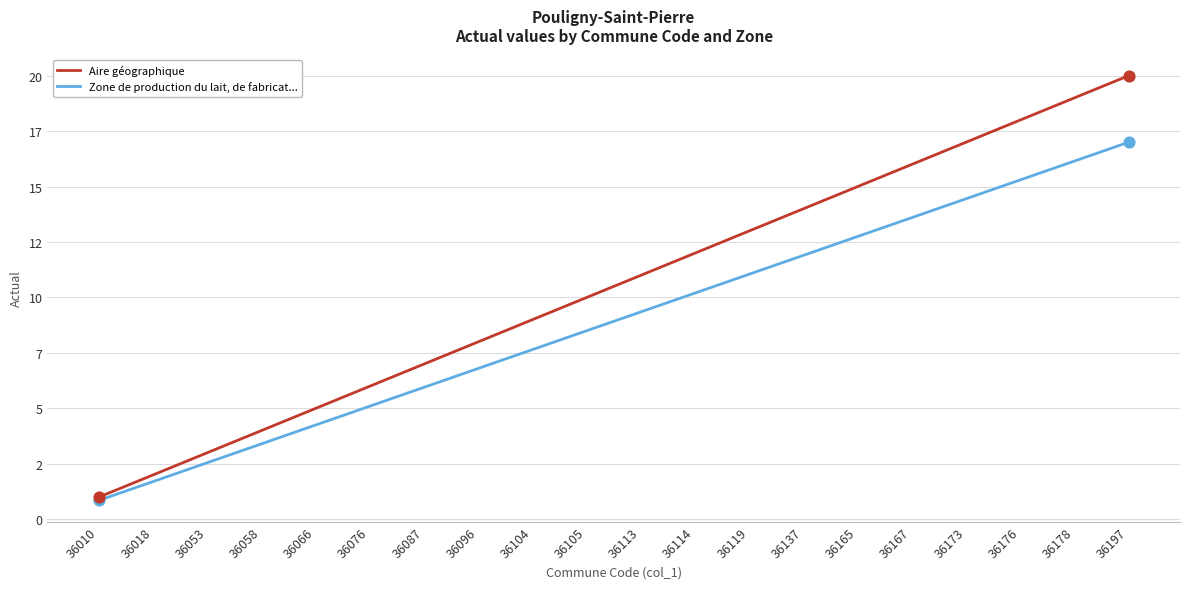

Is this an area chart (filled region under the line)?

No